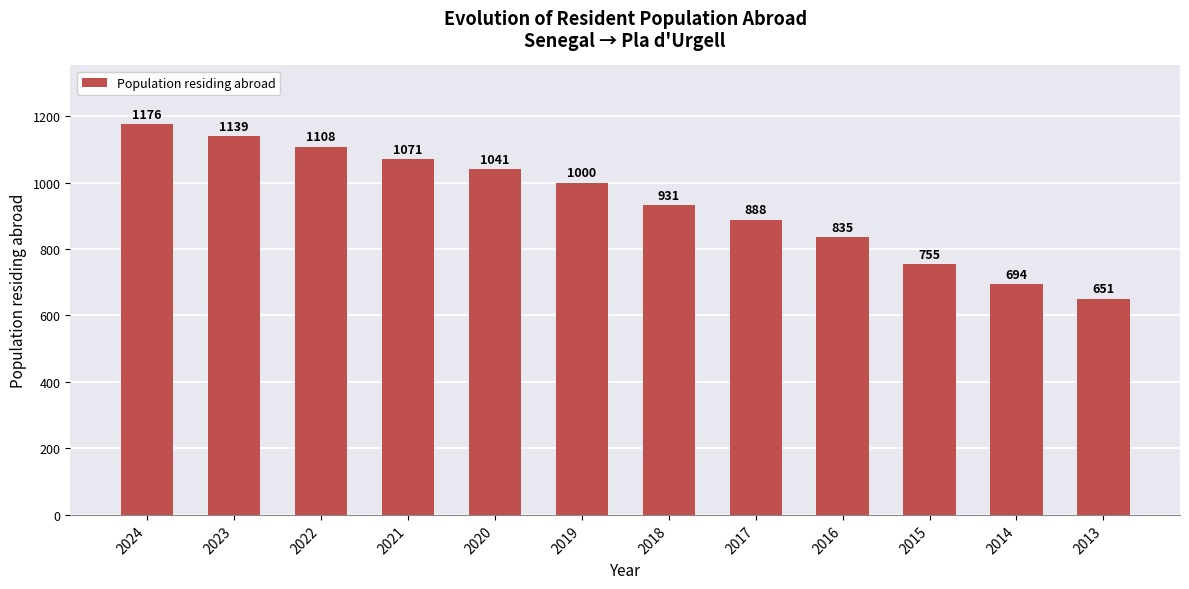

What is the average value?

941